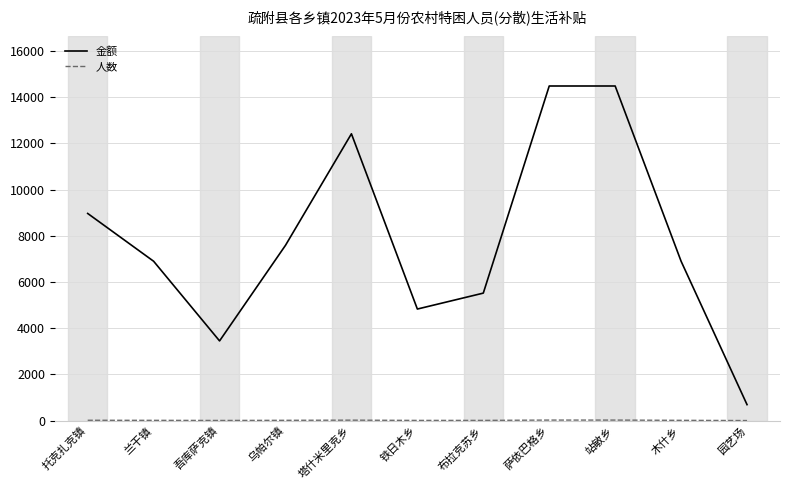

Where is the first local minimum for 金额?

吾库萨克镇